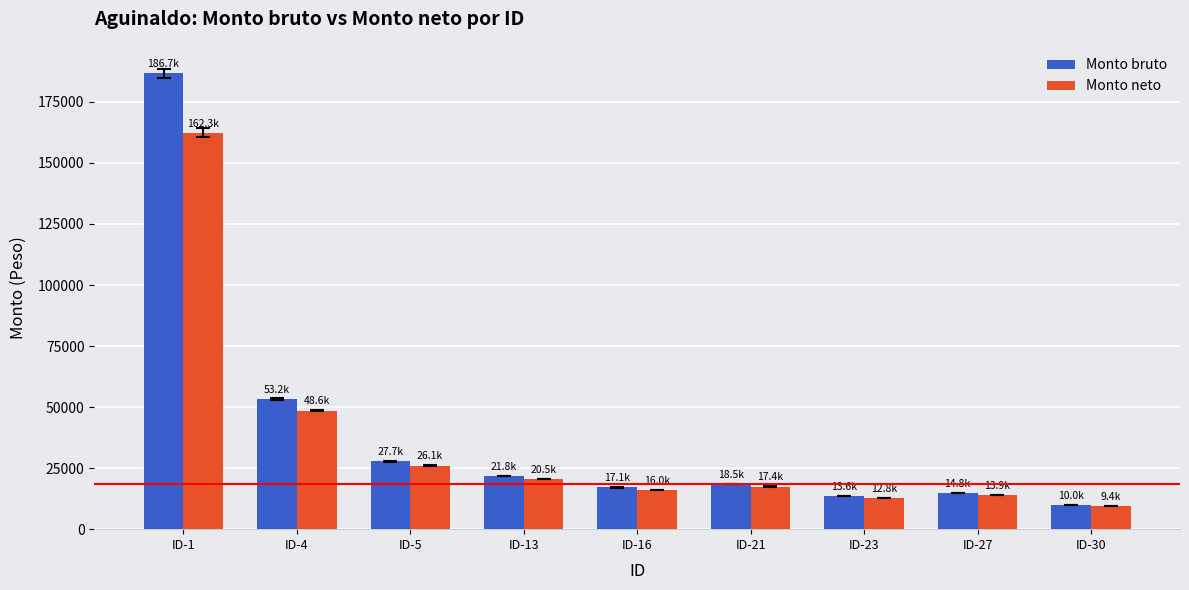

Which series has the widest spread of values?

Monto bruto